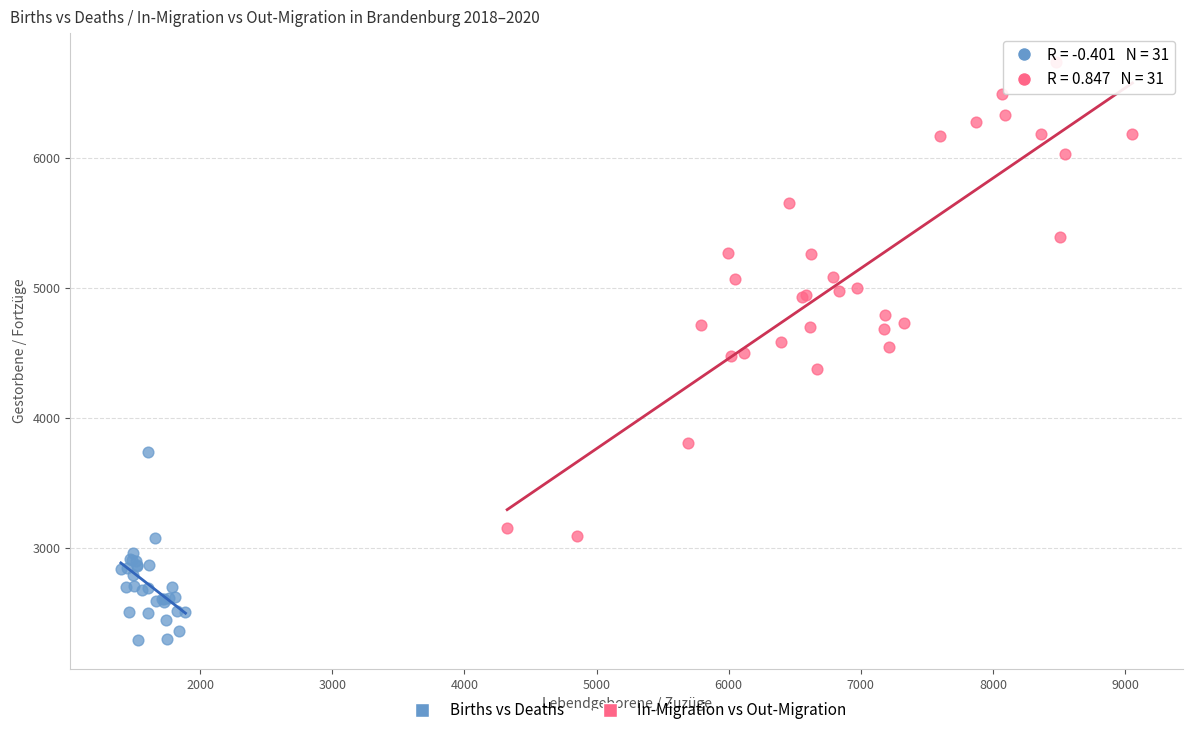

Which series reaches the maximum Y coordinate?

In-Migration vs Out-Migration